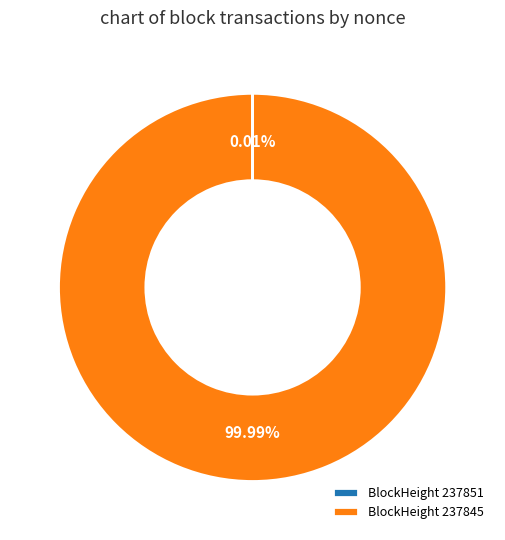

Does BlockHeight 237845 account for over 50% of the chart?

Yes